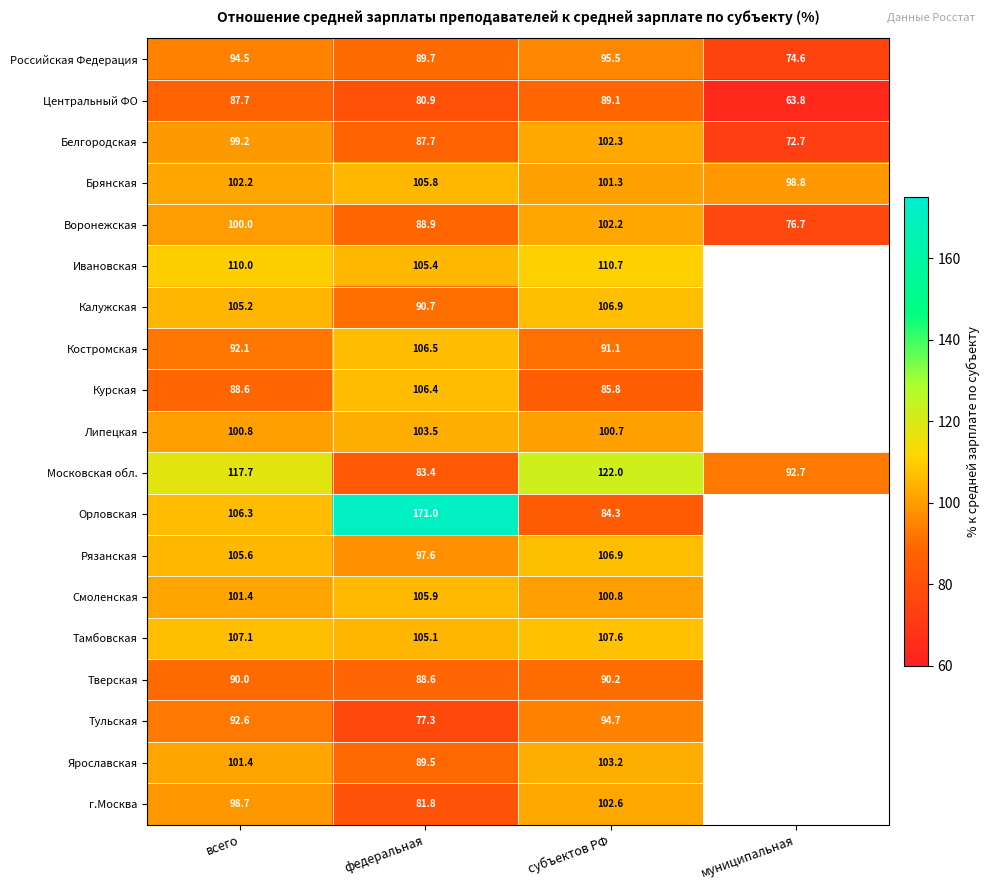

Read the Воронежская value at субъектов РФ.

102.2